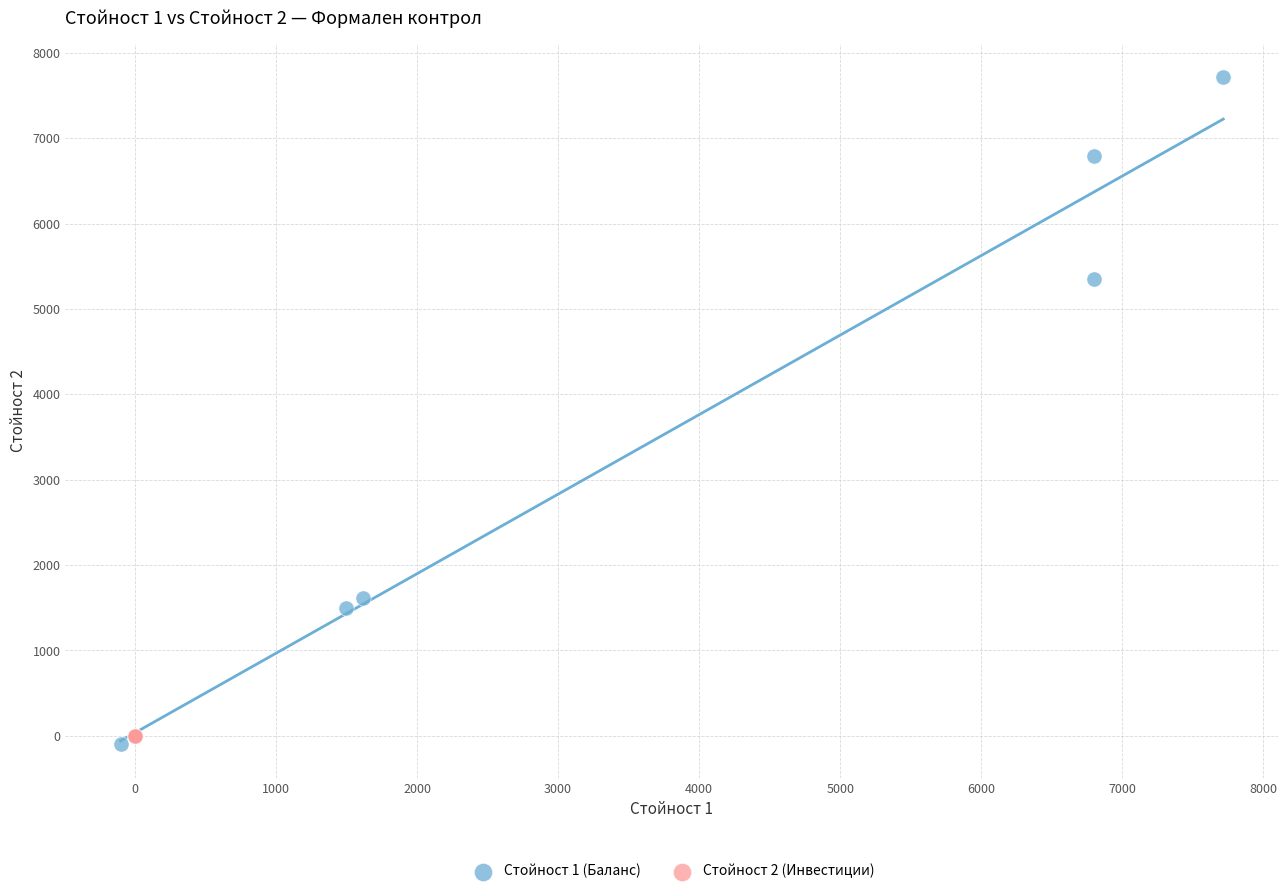

Which series reaches the maximum Y coordinate?

Стойност 1 (Баланс)